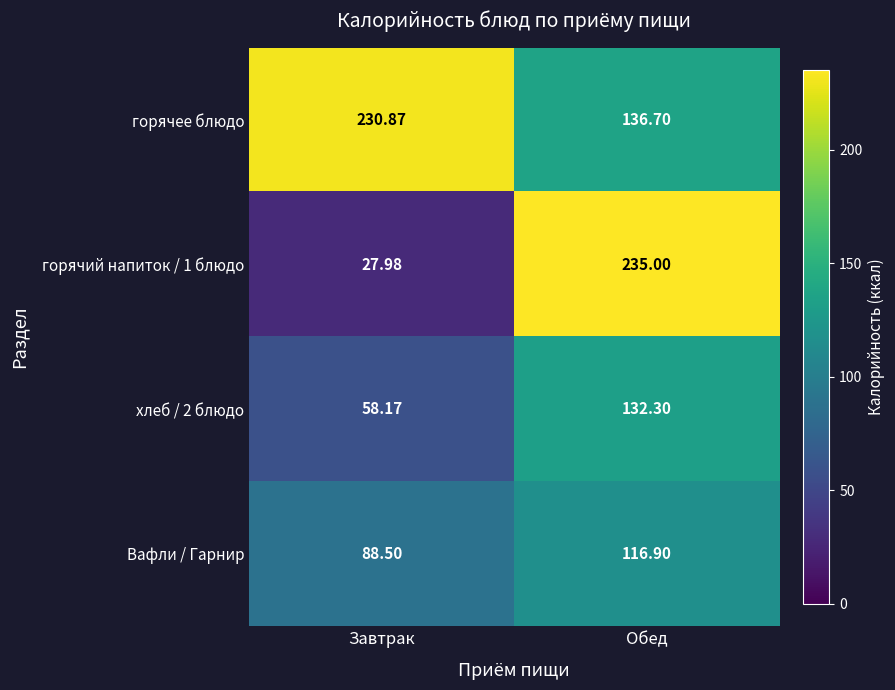

List the labels in order of горячий напиток / 1 блюдо value, smallest first.

Завтрак, Обед